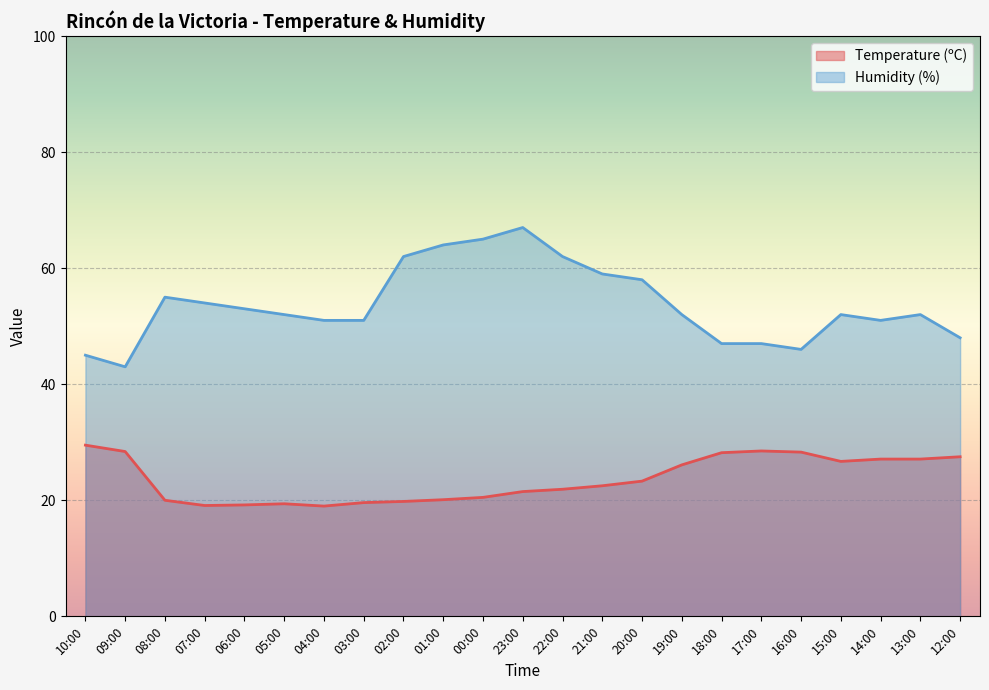

Which has a higher value, 15:00 or 03:00?

15:00